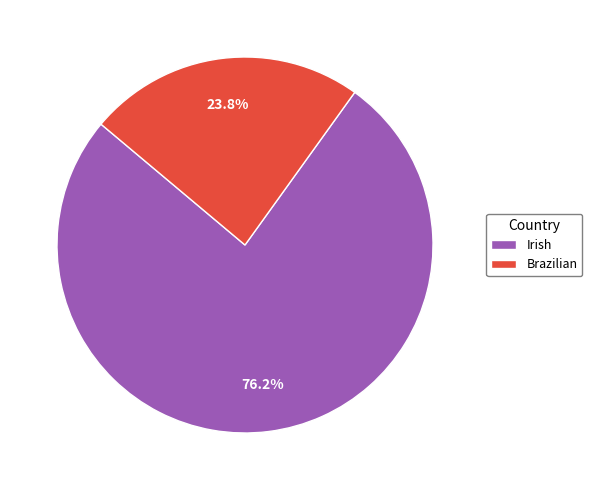

Does any single category account for the majority?

Yes